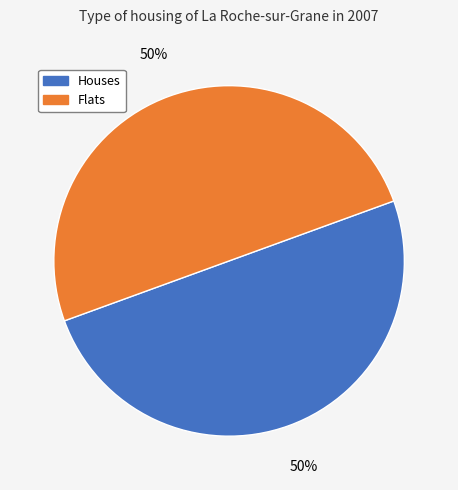

The Flats slice represents 58% of the pie. True or false?

False